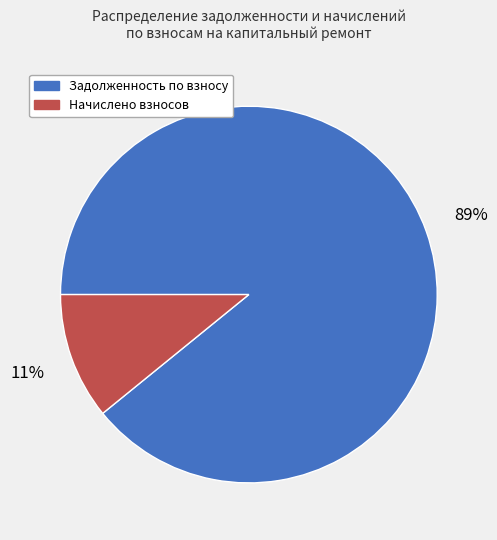

Which category has the smallest portion of the pie?

Начислено взносов